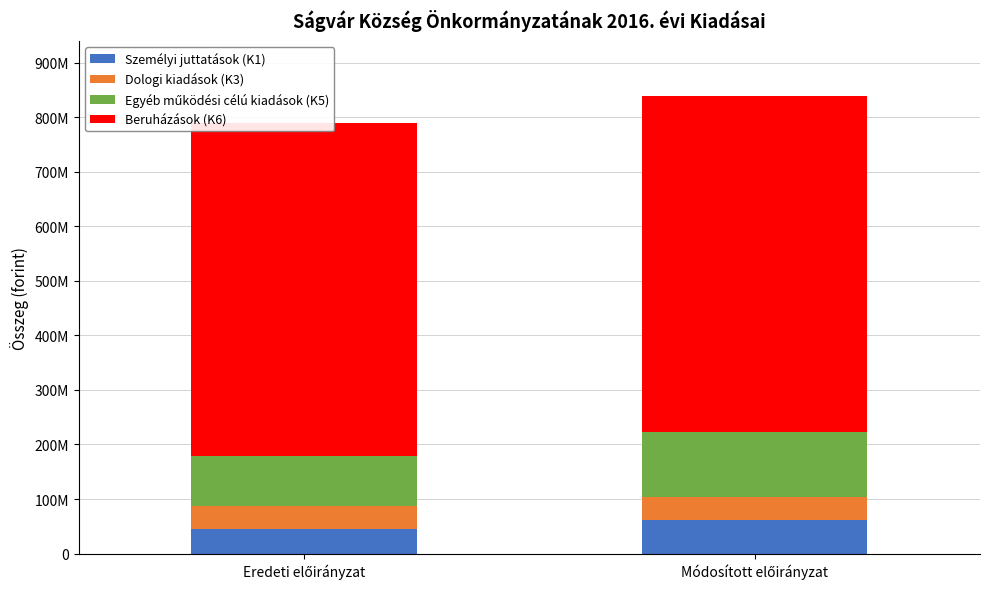

Rank the categories by Dologi kiadások (K3) value from lowest to highest.

Módosított előirányzat, Eredeti előirányzat